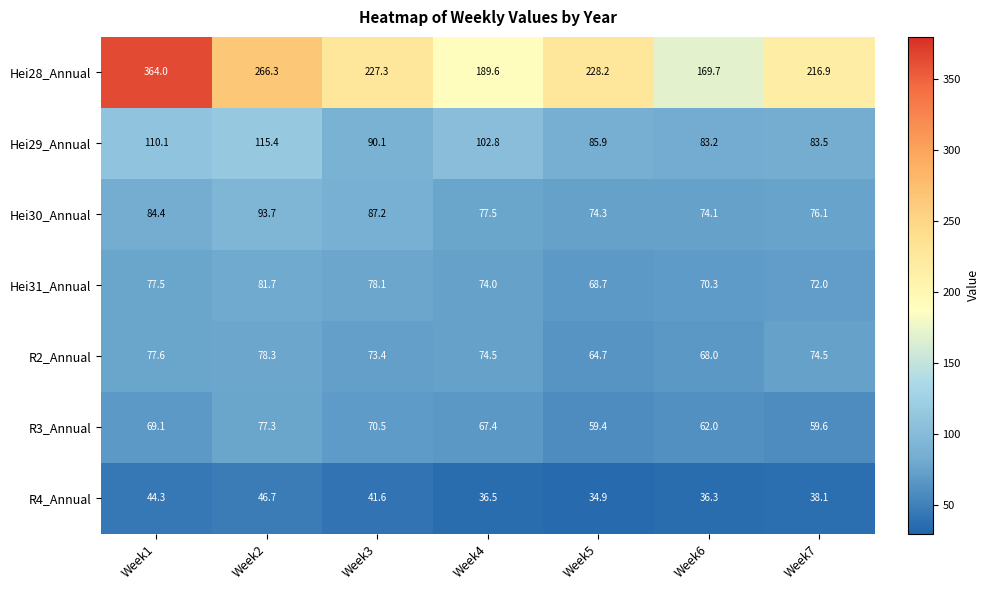

The Hei31_Annual series shows 37.0 at Week4. True or false?

False